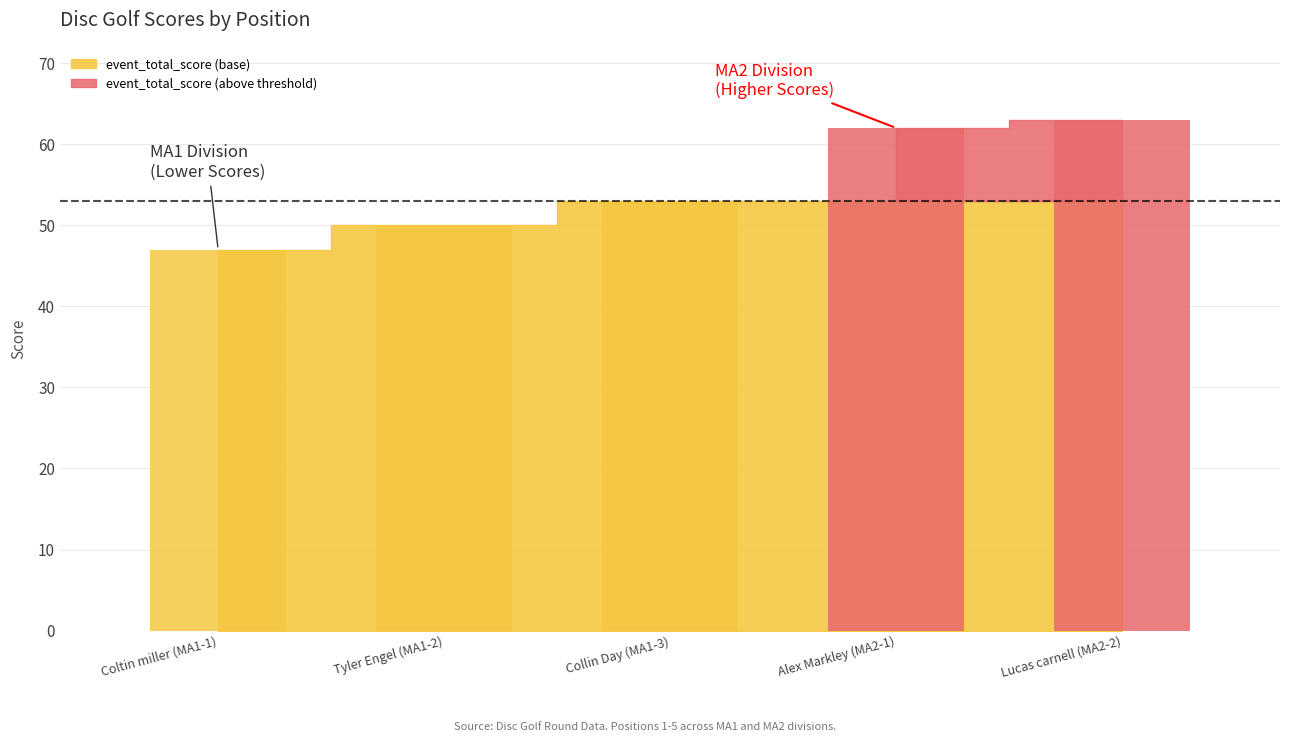

How many values in the event_total_score series are below 53?

2